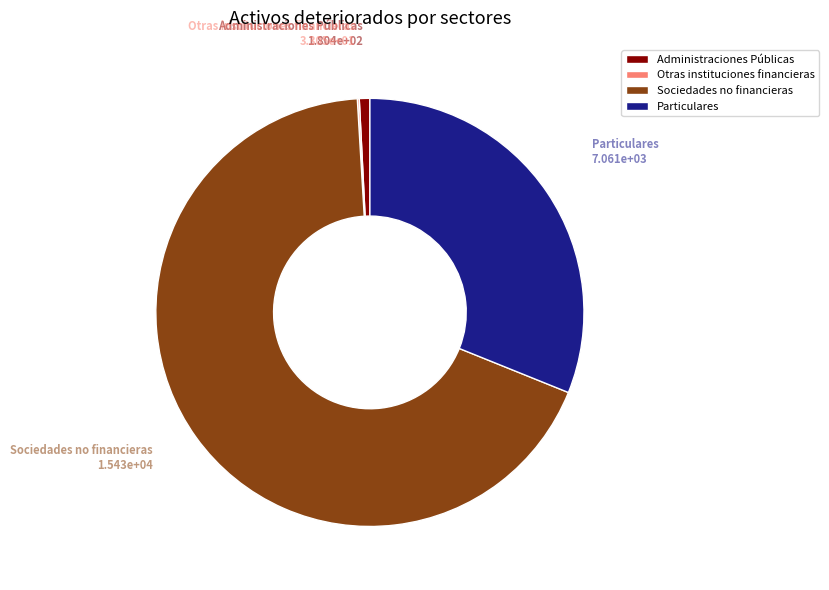

Which category has the biggest portion of the pie?

Sociedades no financieras